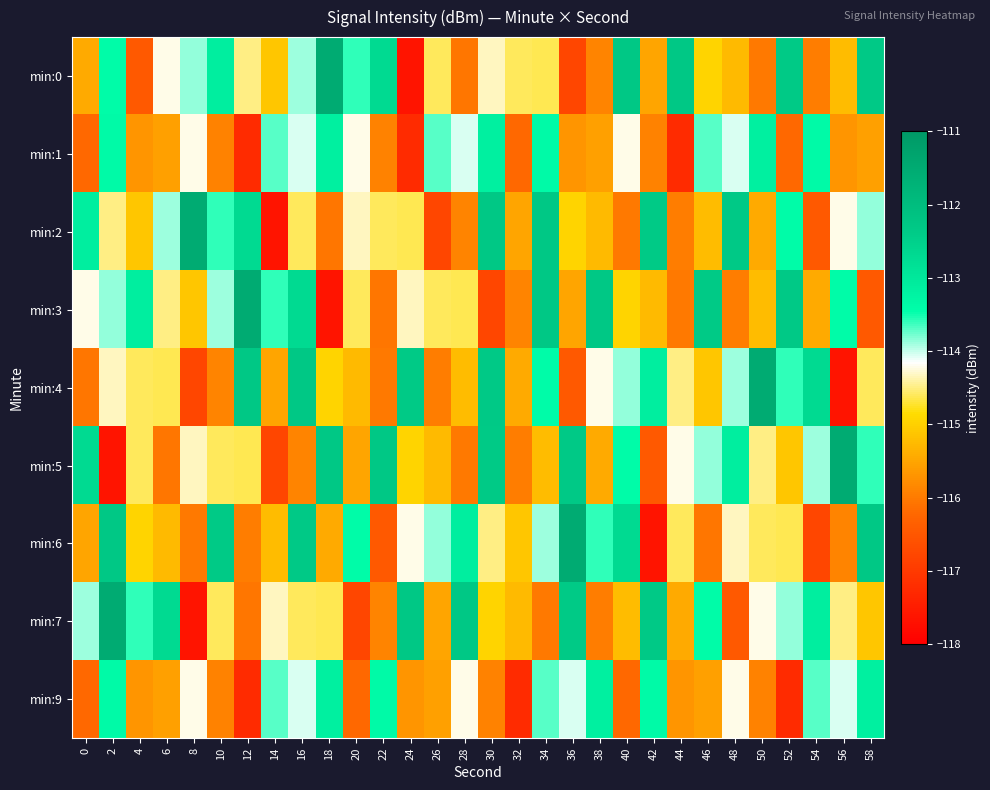

At which category is the sum across all series the highest?

2